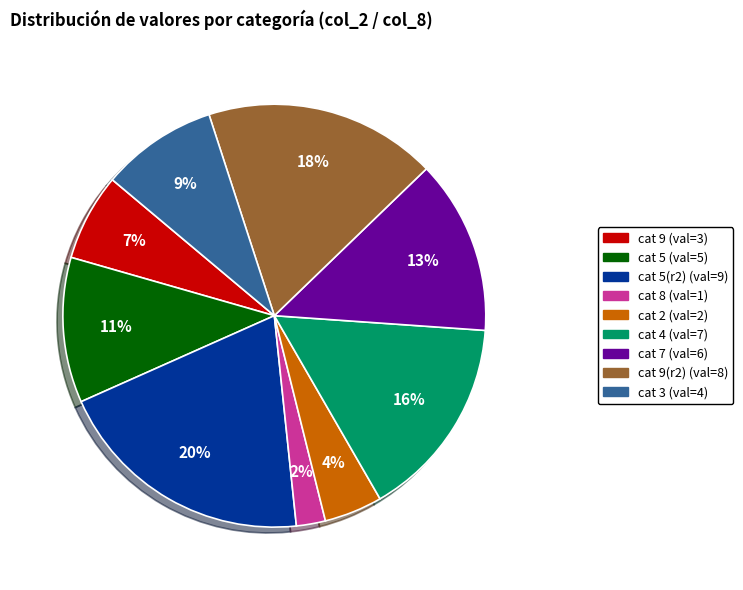

To the nearest percent, what is the difference between the largest and smallest slice percentages?

18%